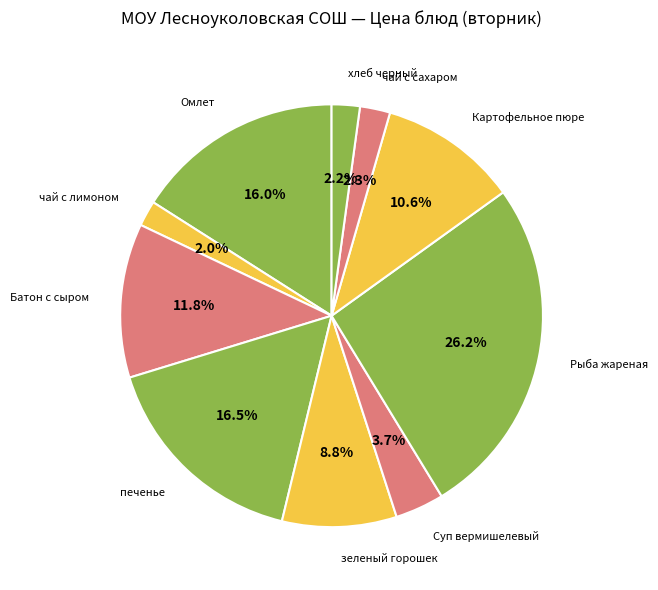

Rank the categories by value from highest to lowest.

Рыба жареная, печенье, Омлет, Батон с сыром, Картофельное пюре, зеленый горошек, Суп вермишелевый, чай с сахаром, хлеб черный, чай с лимоном